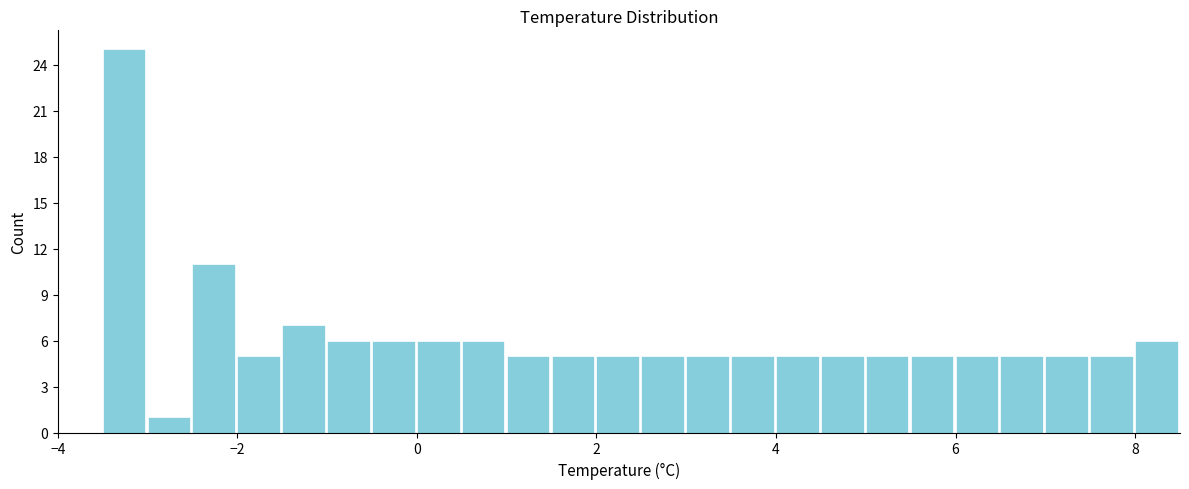

Around what value on the x-axis is the tallest bar? Give the approximate position of its centre, as read against the axis.

-3.2